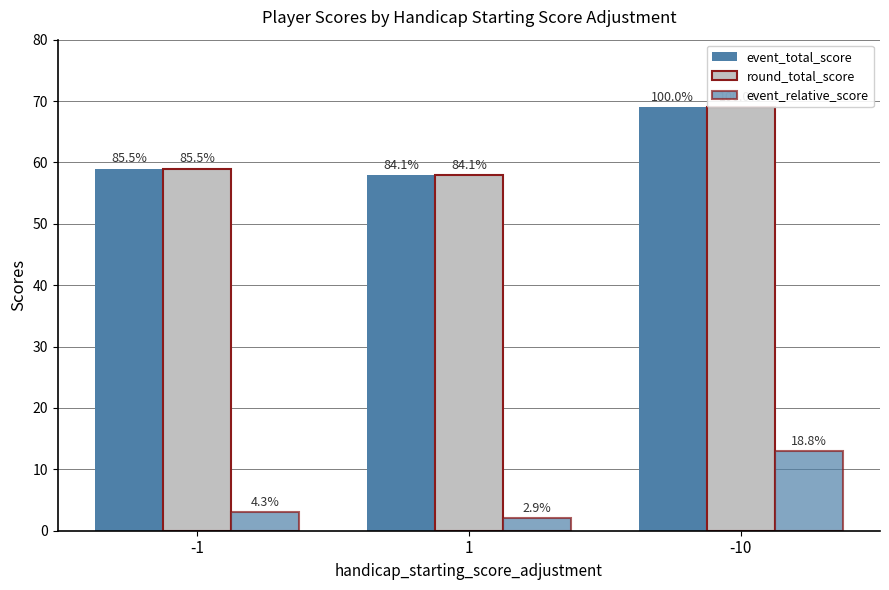

What is the sum of all event_total_score values?

186